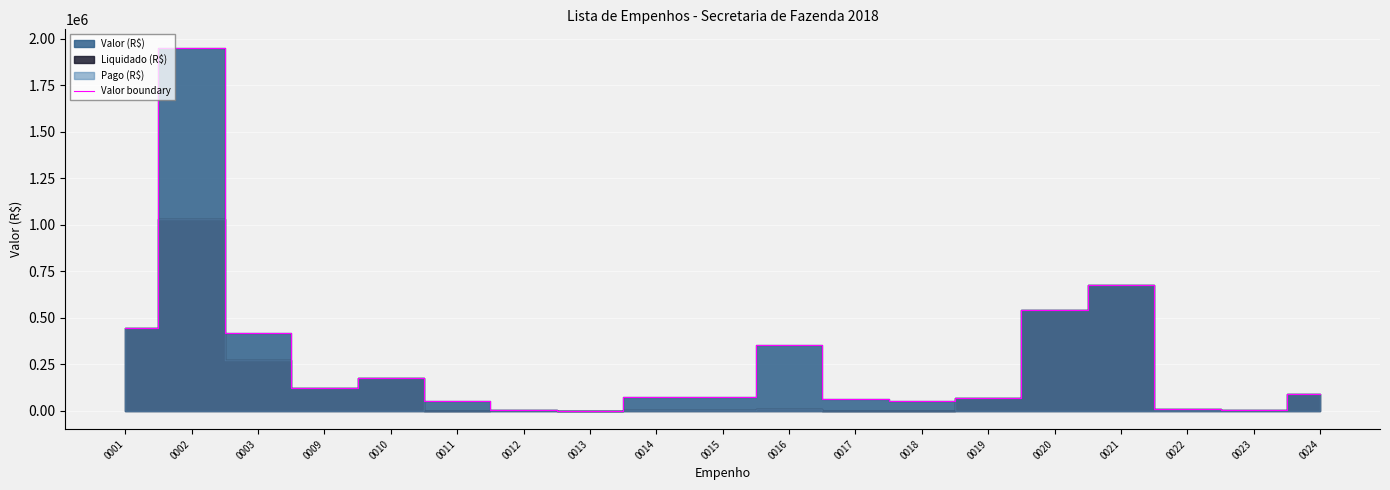

What is the difference between the maximum and second lowest values?

1949181.5